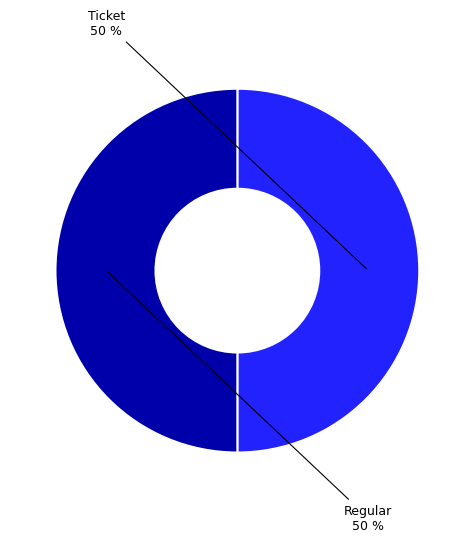

How many slices are in this pie chart?

2